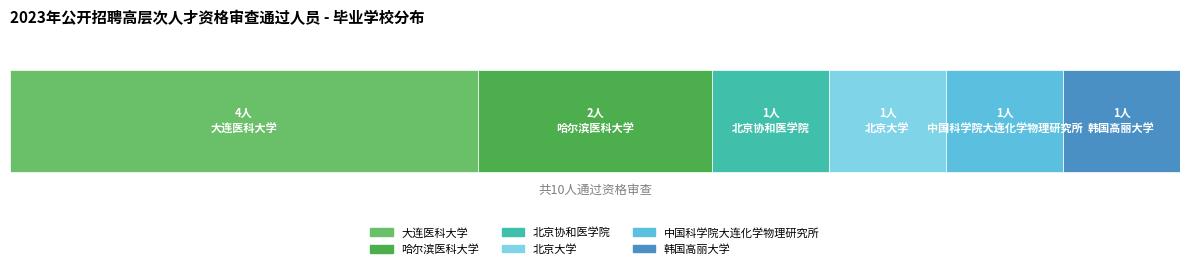

List the labels in order of value, largest first.

大连医科大学, 哈尔滨医科大学, 北京协和医学院, 北京大学, 中国科学院大连化学物理研究所, 韩国高丽大学